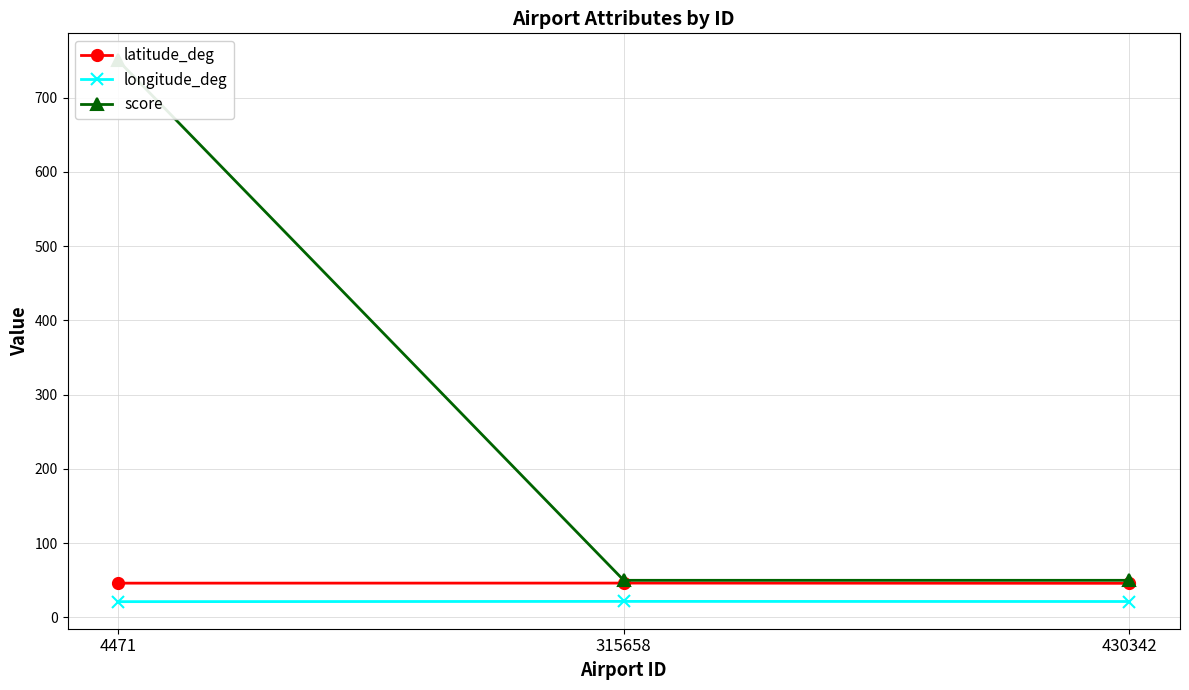

At 430342, list the series in order from smallest to largest.

longitude_deg, latitude_deg, score